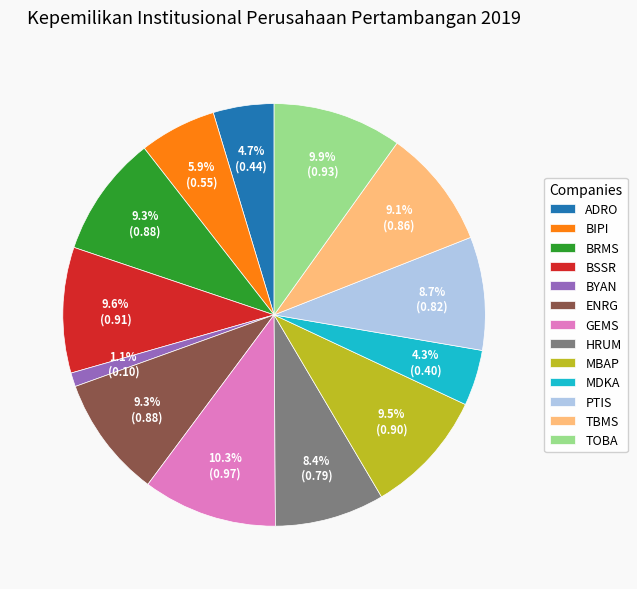

The TBMS slice represents 9% of the pie. True or false?

True